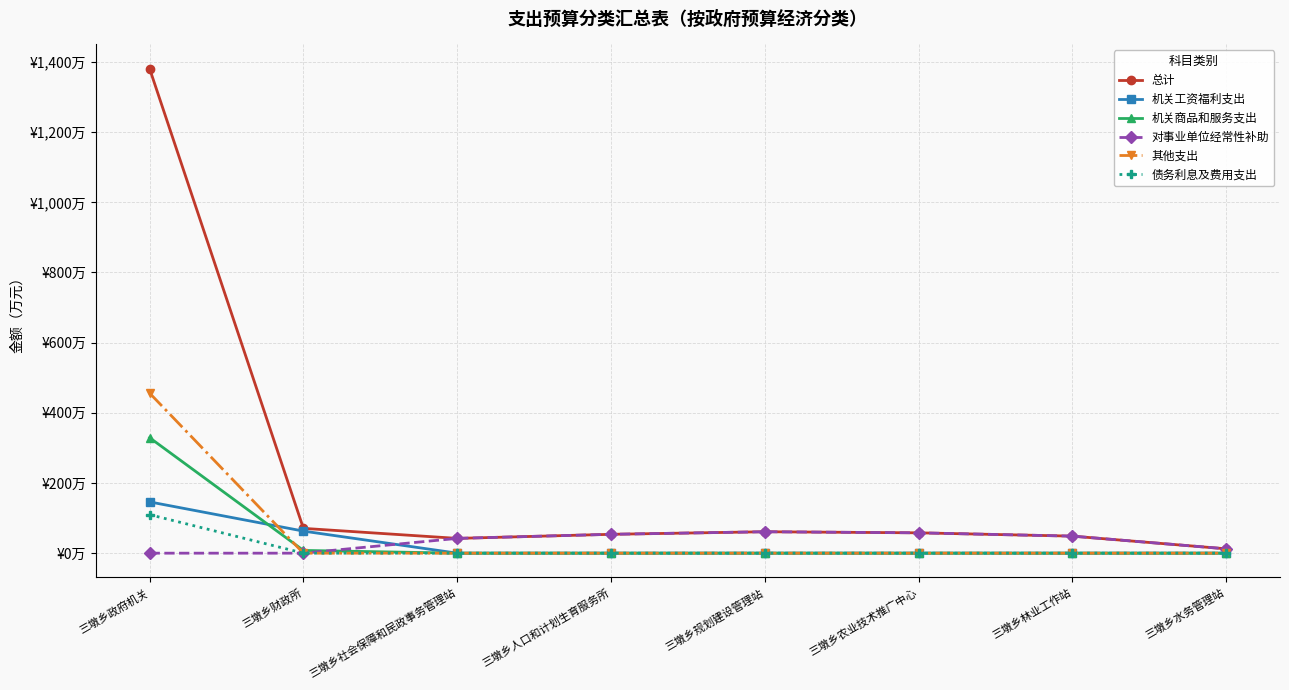

Is this an area chart (filled region under the line)?

No